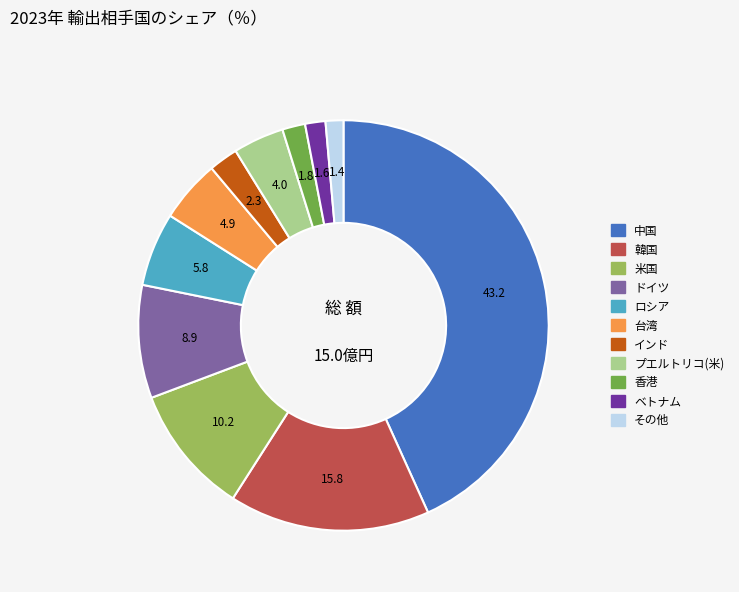

Is there a majority slice in this chart?

No